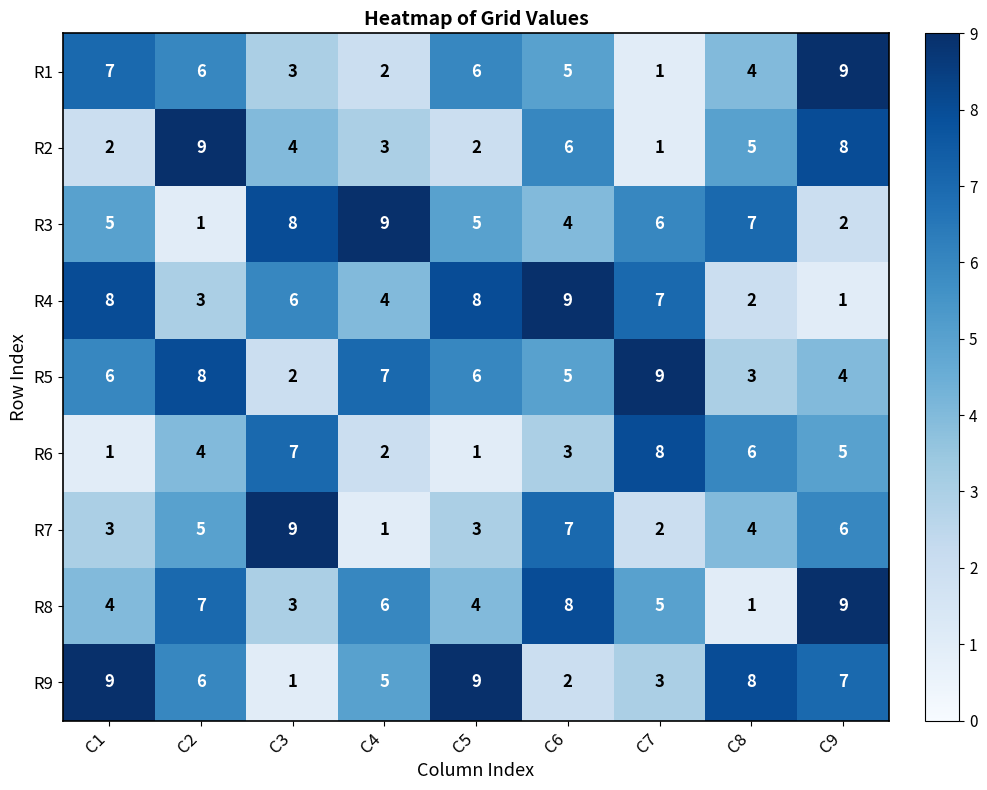

Between C1 and C5, which series saw the biggest shift?

R1